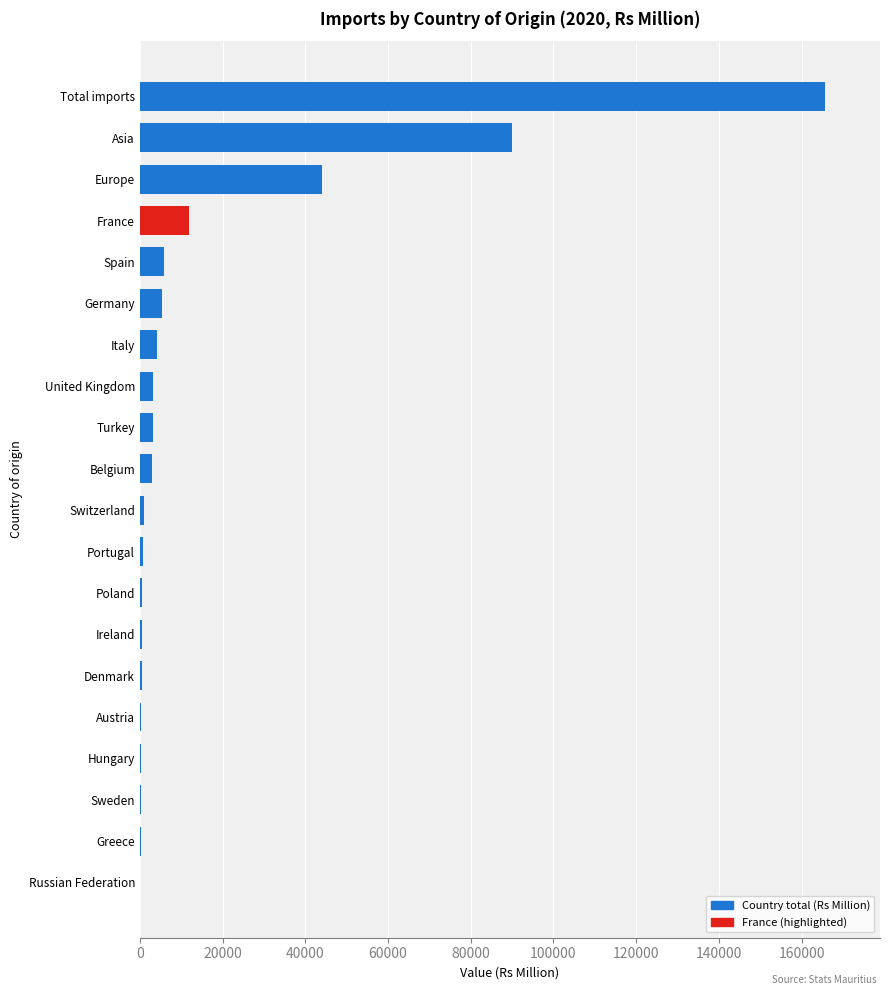

At which category does the chart reach its peak across all series?

Total imports